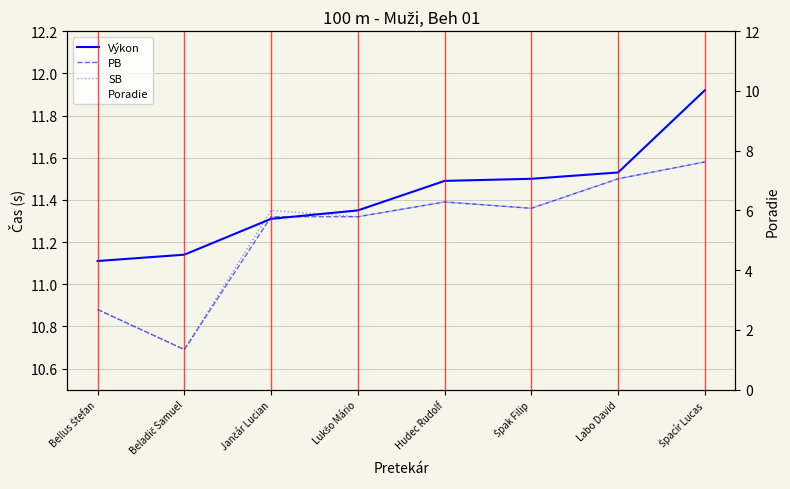

What is the greatest value displayed?

11.9